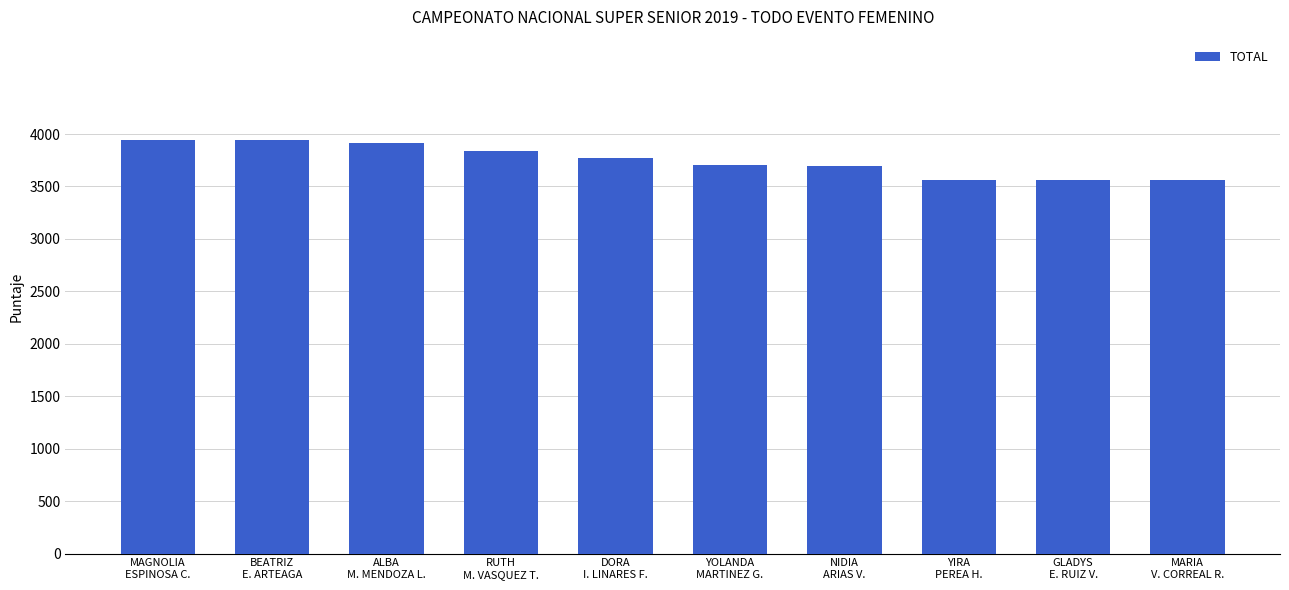

What is the difference between the maximum and minimum values?

382